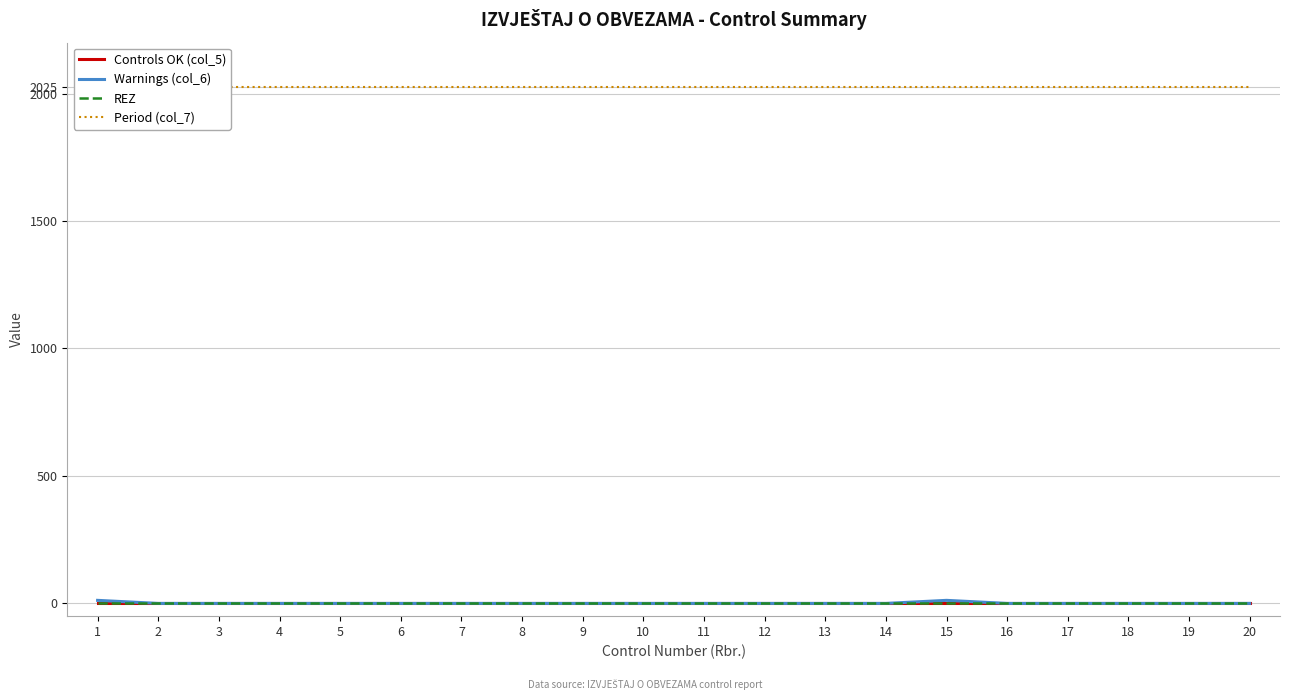

How many series are shown in this chart?

4